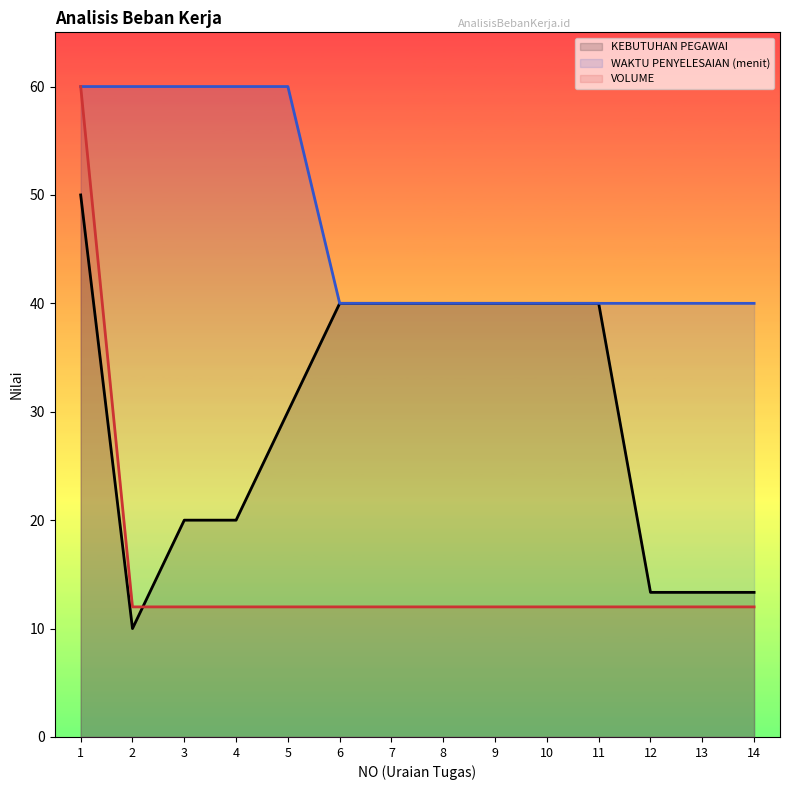

Does the chart display data point markers on the line(s)?

No